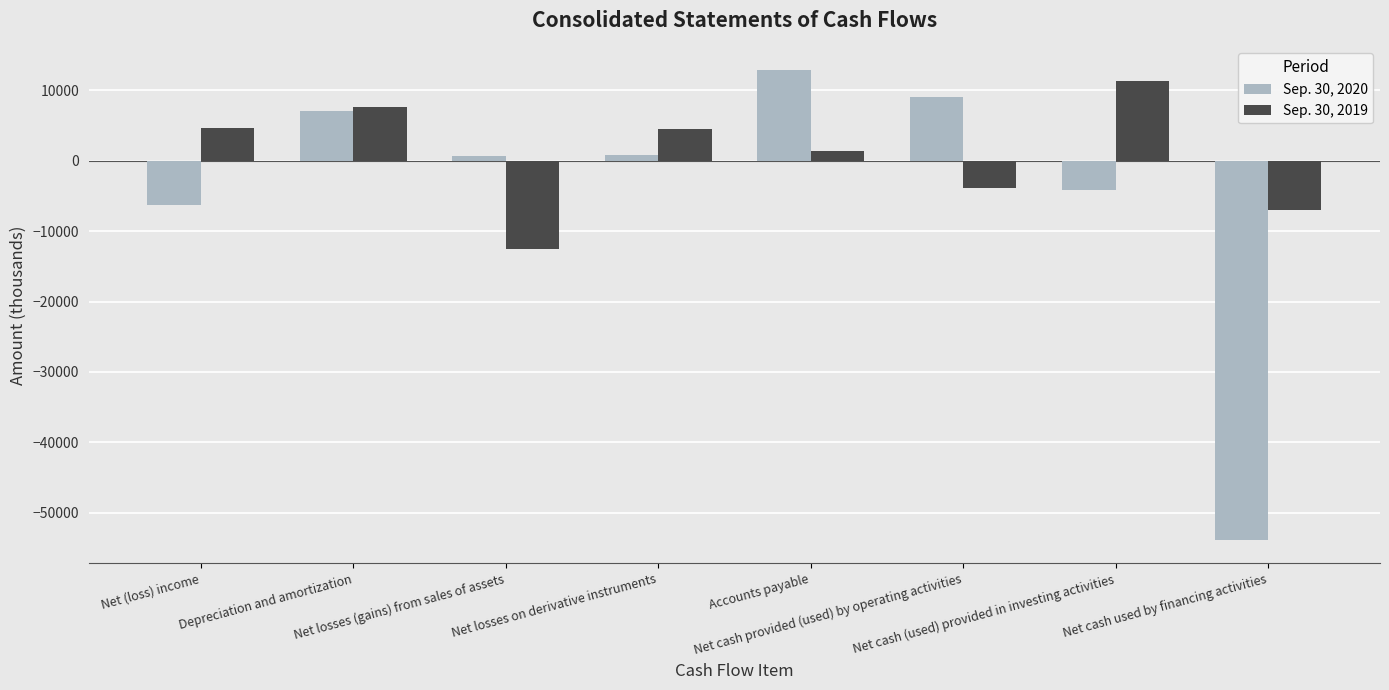

Rank the series by their average value, from highest to lowest.

Sep. 30, 2019, Sep. 30, 2020